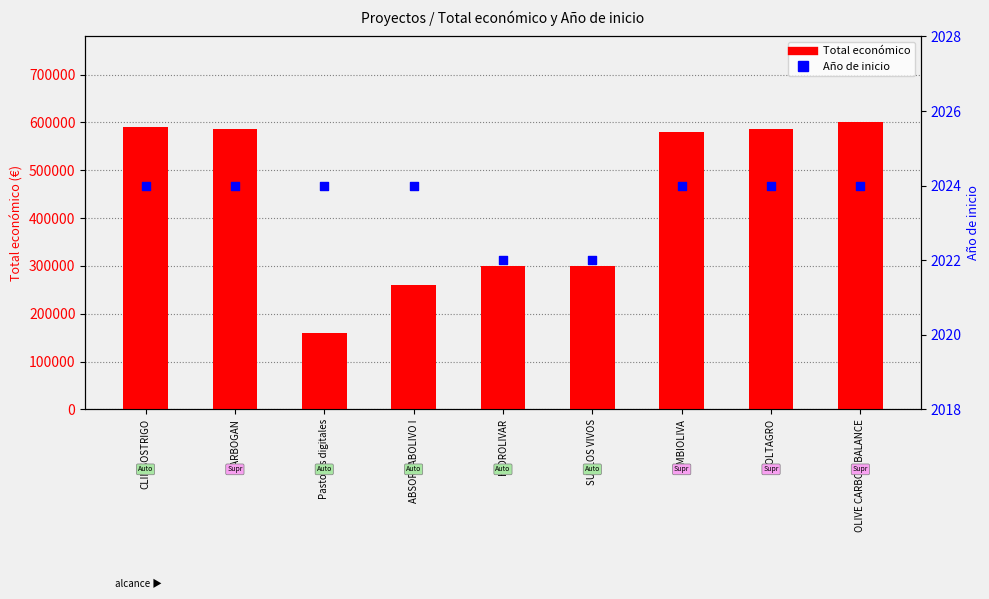

What are all the series names shown in the legend?

Total económico, Año de inicio